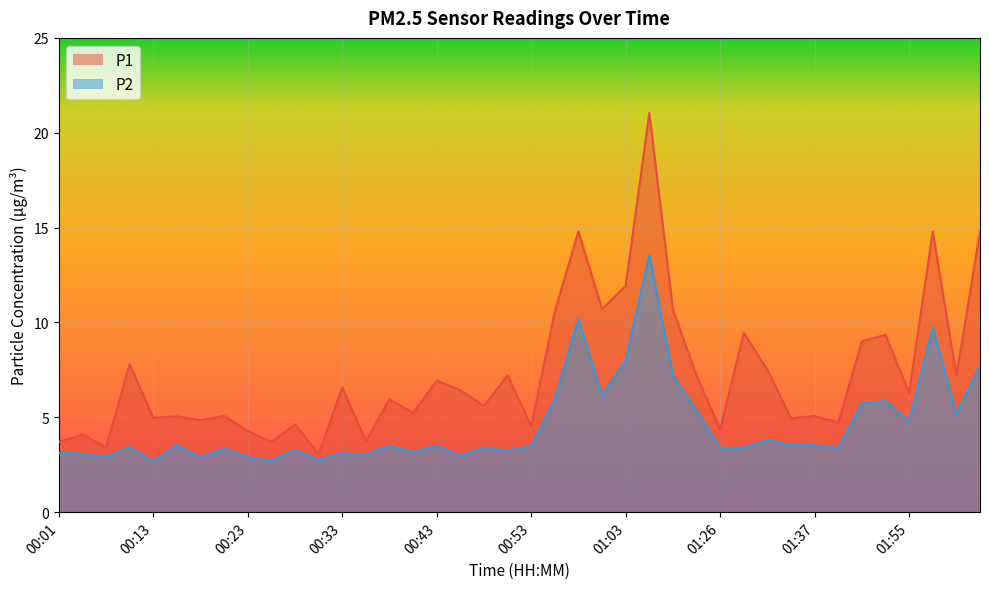

True or false: P1 has a value of 2.6 at 01:52.

False